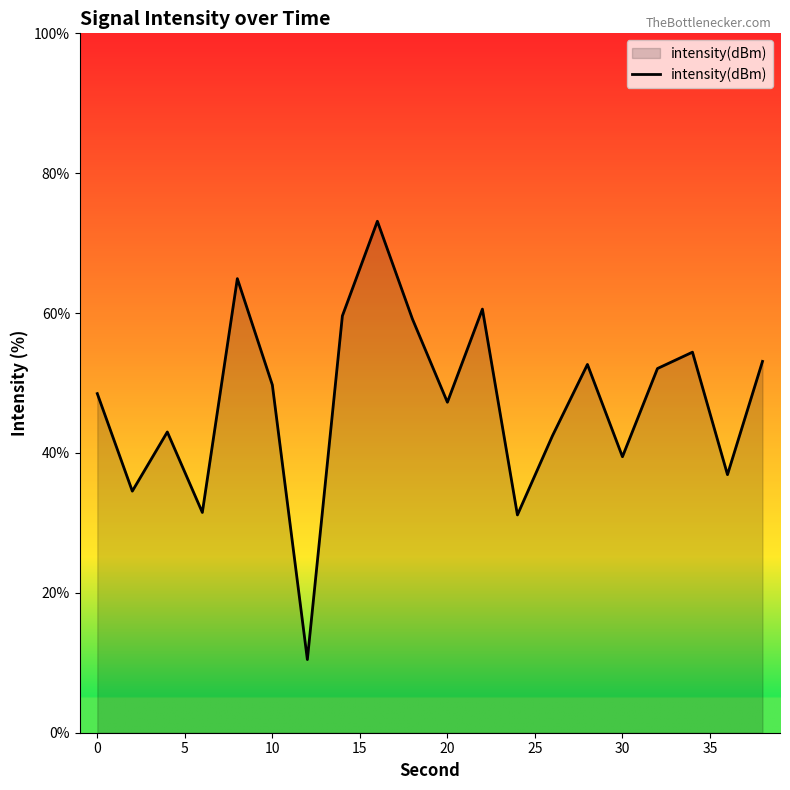

What is the greatest value displayed?

73.1